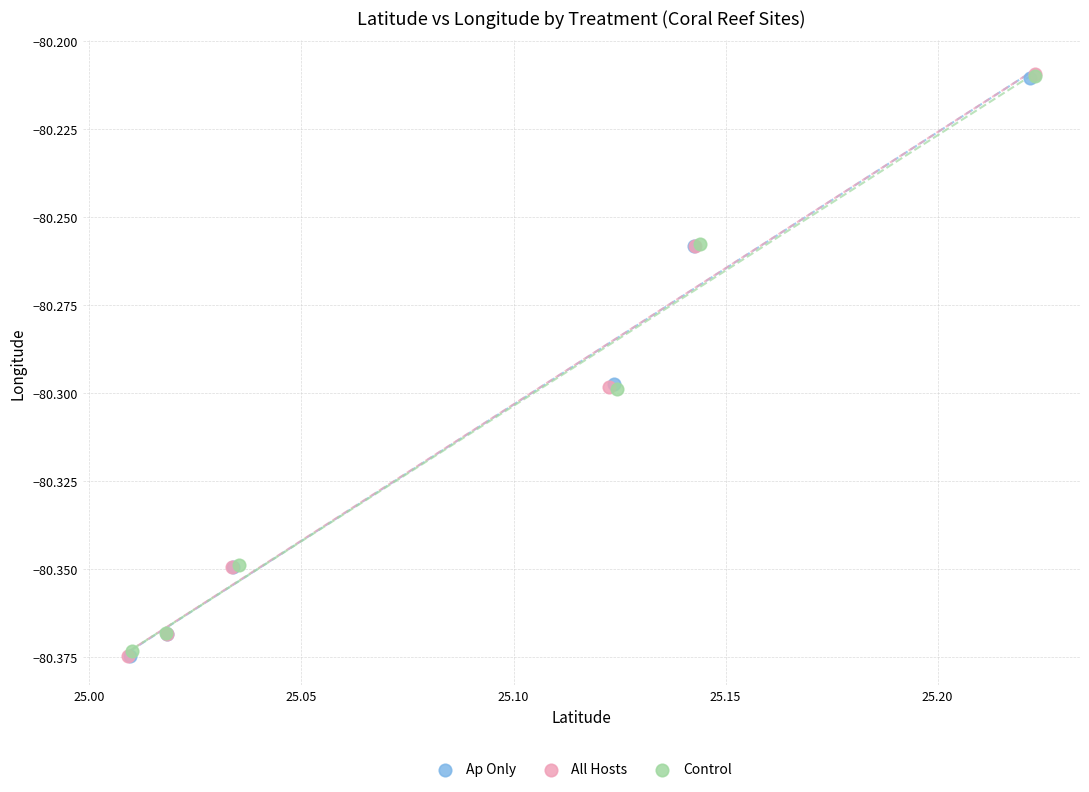

Which series has the largest Y range (max minus min)?

All Hosts